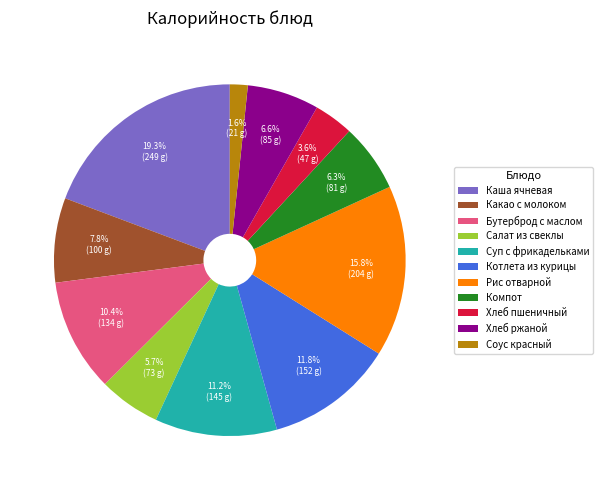

Does Компот represent more than half of the total?

No